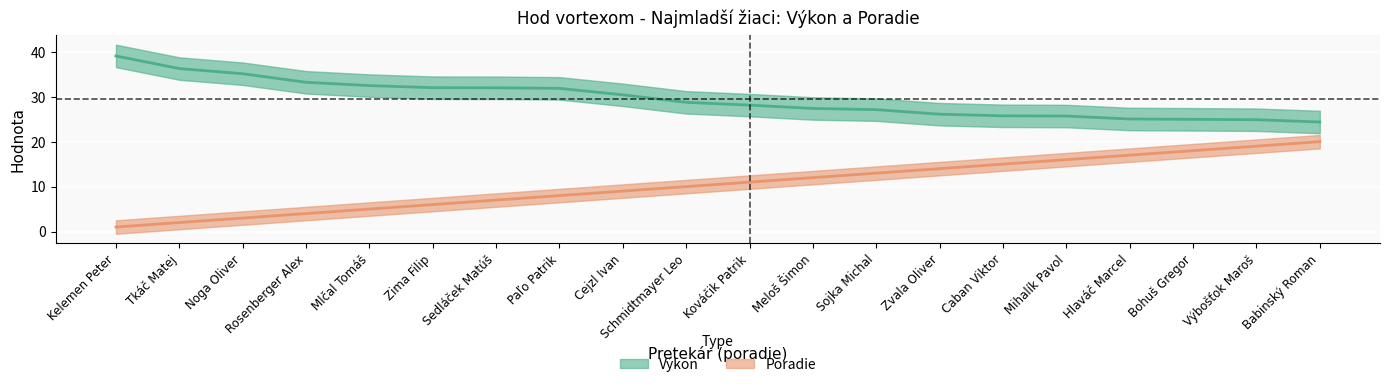

What is the label of the 2nd point from the right?

Výbošťok Maroš